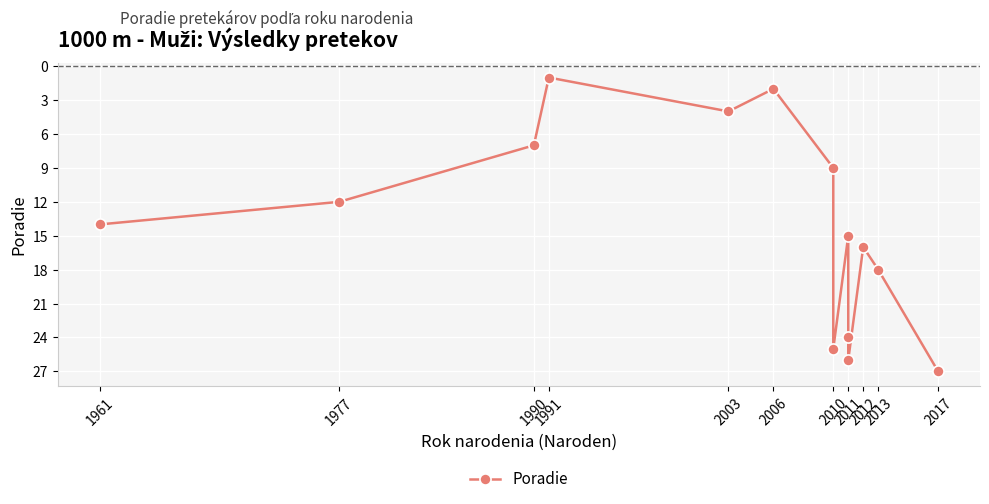

Does the chart display data point markers on the line(s)?

Yes